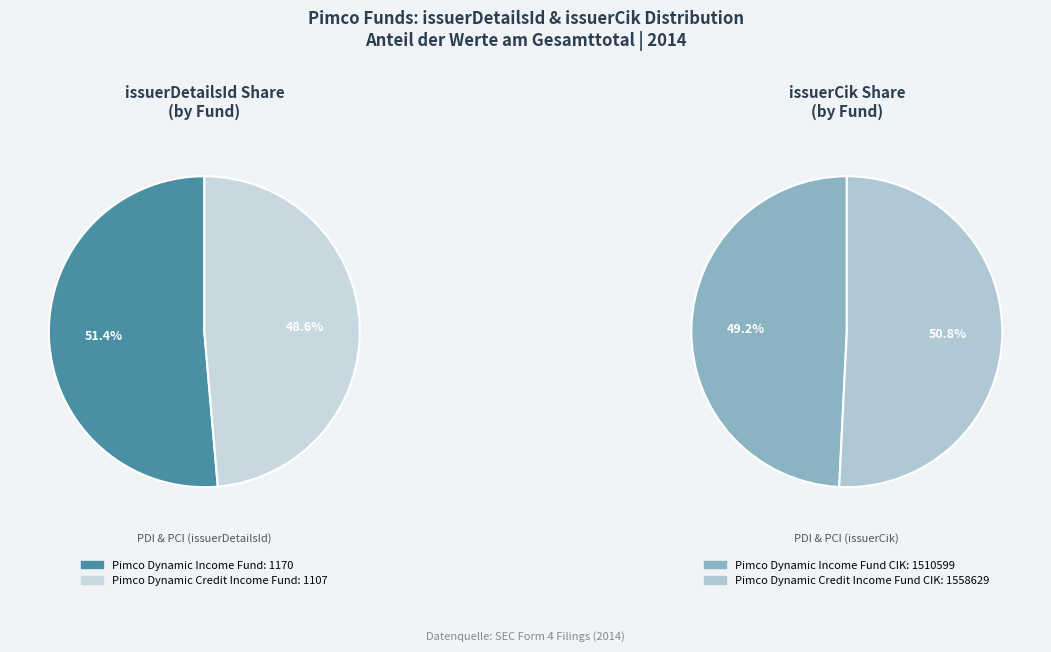

Does PDI (1170) represent more than half of the total?

Yes